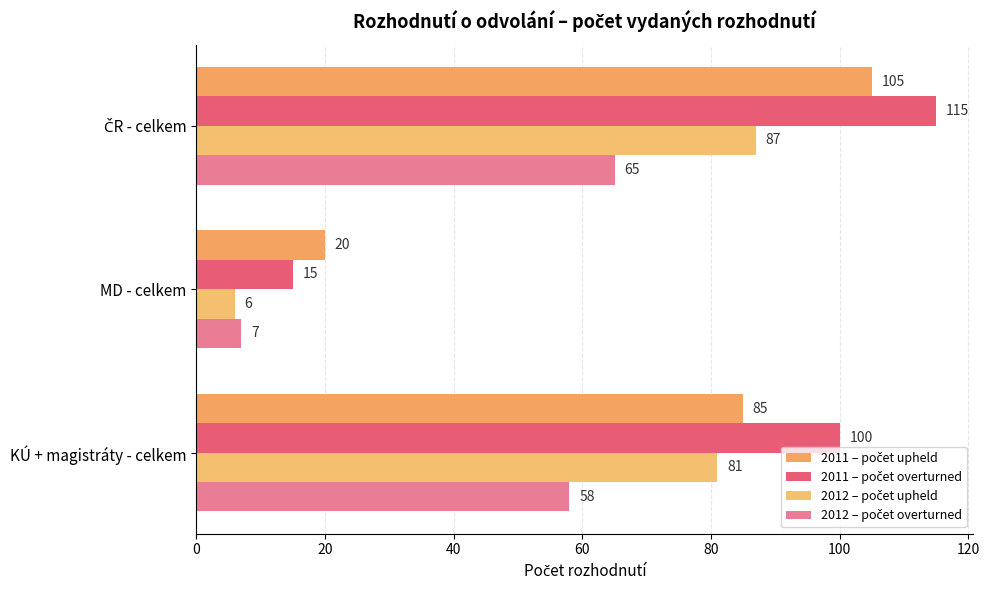

How many series are shown in this chart?

4